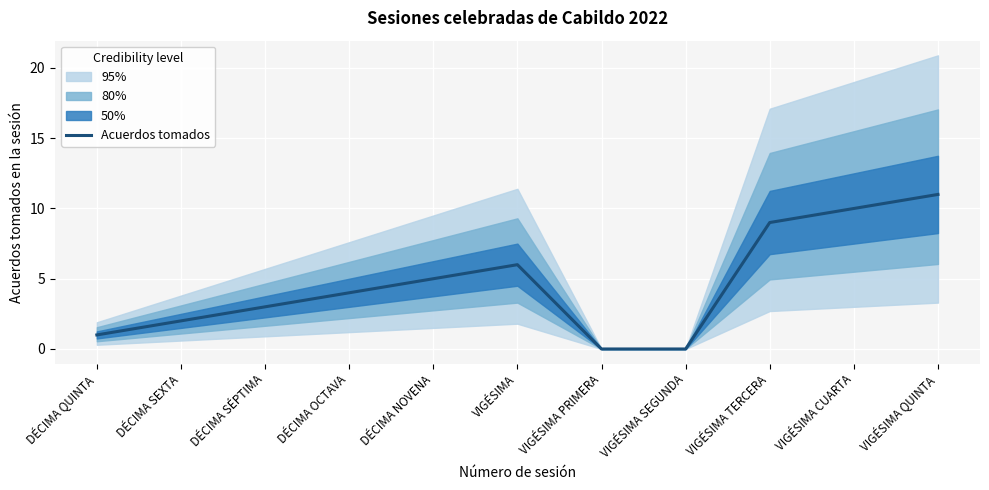

List the labels in order of value, largest first.

VIGÉSIMA QUINTA, VIGÉSIMA CUARTA, VIGÉSIMA TERCERA, VIGÉSIMA, DÉCIMA NOVENA, DÉCIMA OCTAVA, DÉCIMA SÉPTIMA, DÉCIMA SEXTA, DÉCIMA QUINTA, VIGÉSIMA PRIMERA, VIGÉSIMA SEGUNDA